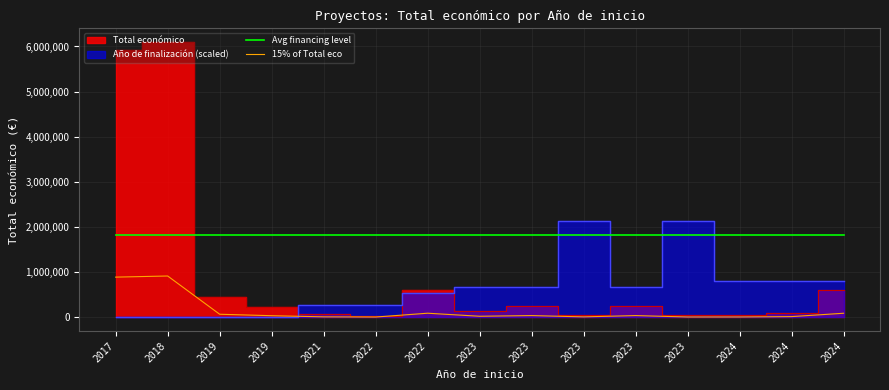

True or false: Avg financing level and 15% of Total eco intersect in this chart.

False